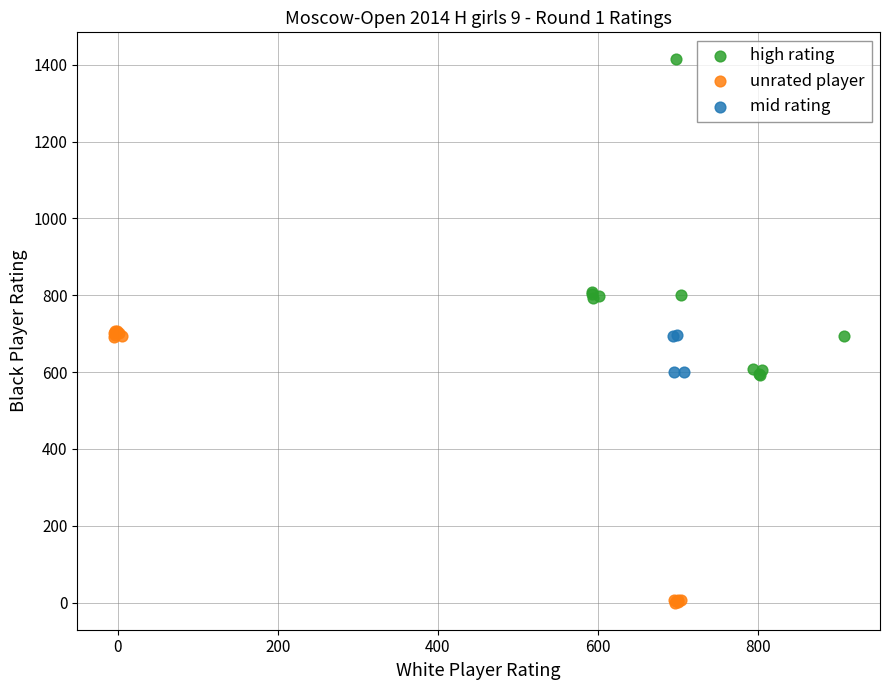

Which series reaches the maximum Y coordinate?

high rating